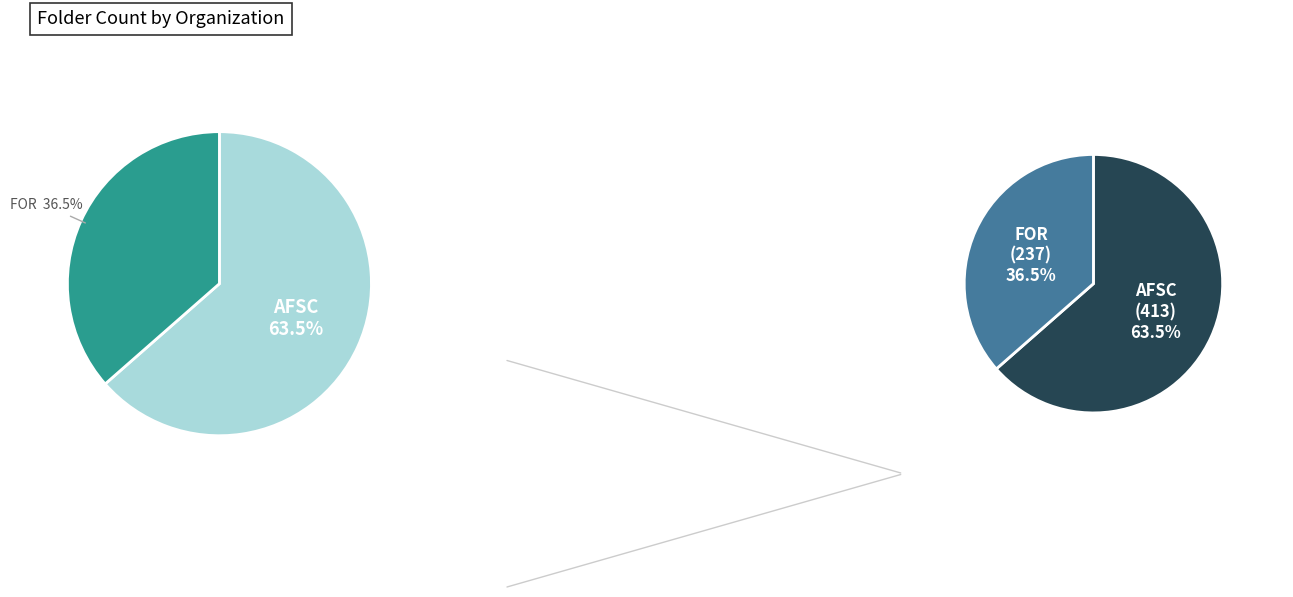

What is the ratio of the value at American Friends Service Committee to the value at Fellowship of Reconciliation, The?

1.7